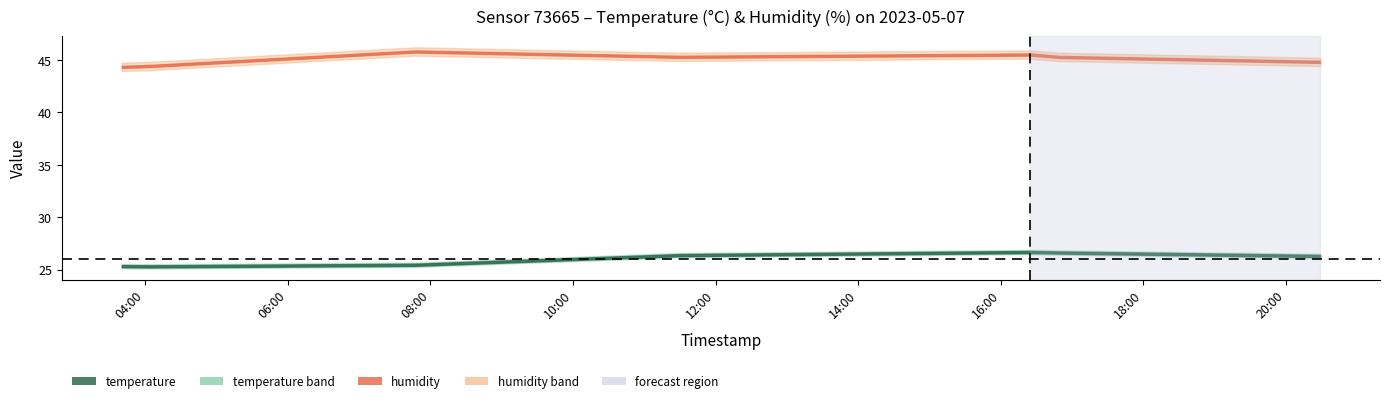

In humidity, how many points are lower than both neighbors (excluding endpoints)?

1